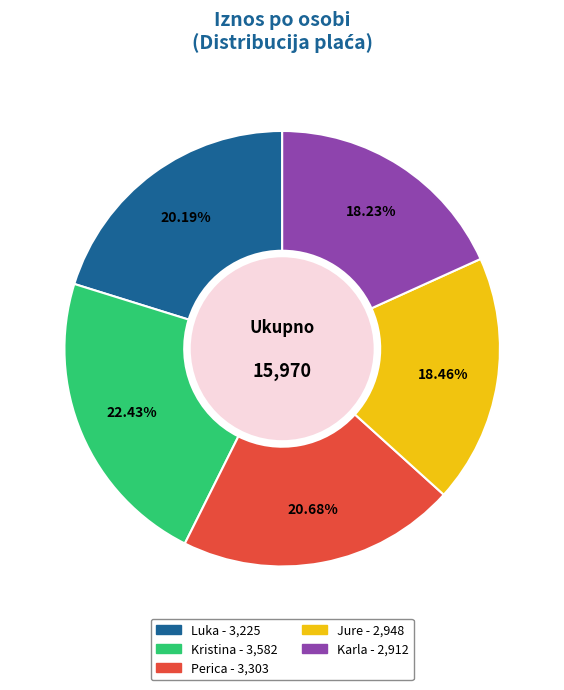

Between Karla and Luka, which is larger?

Luka